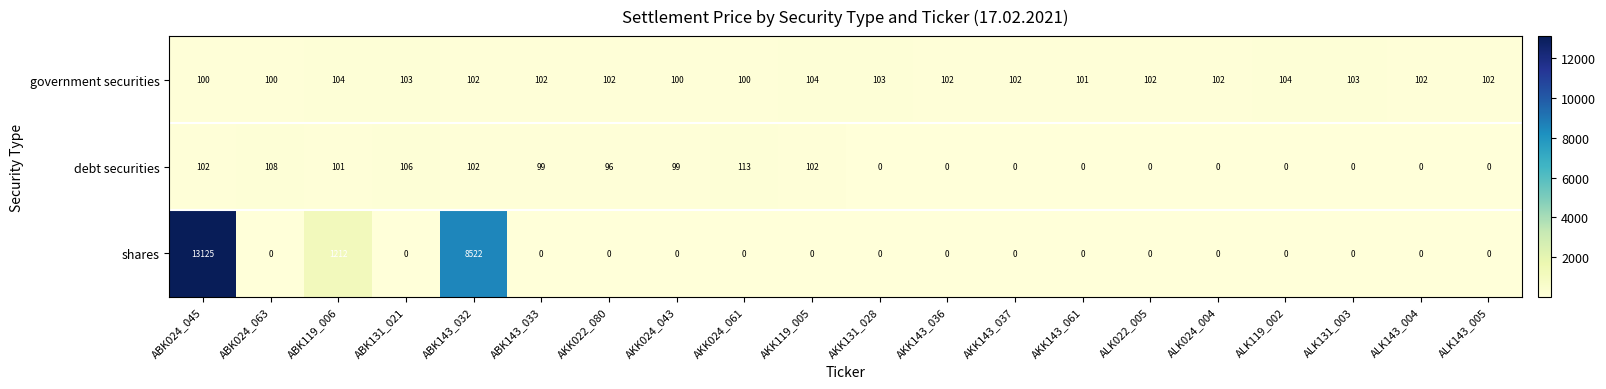

At which label is shares closest to 6562?

ABK143_032